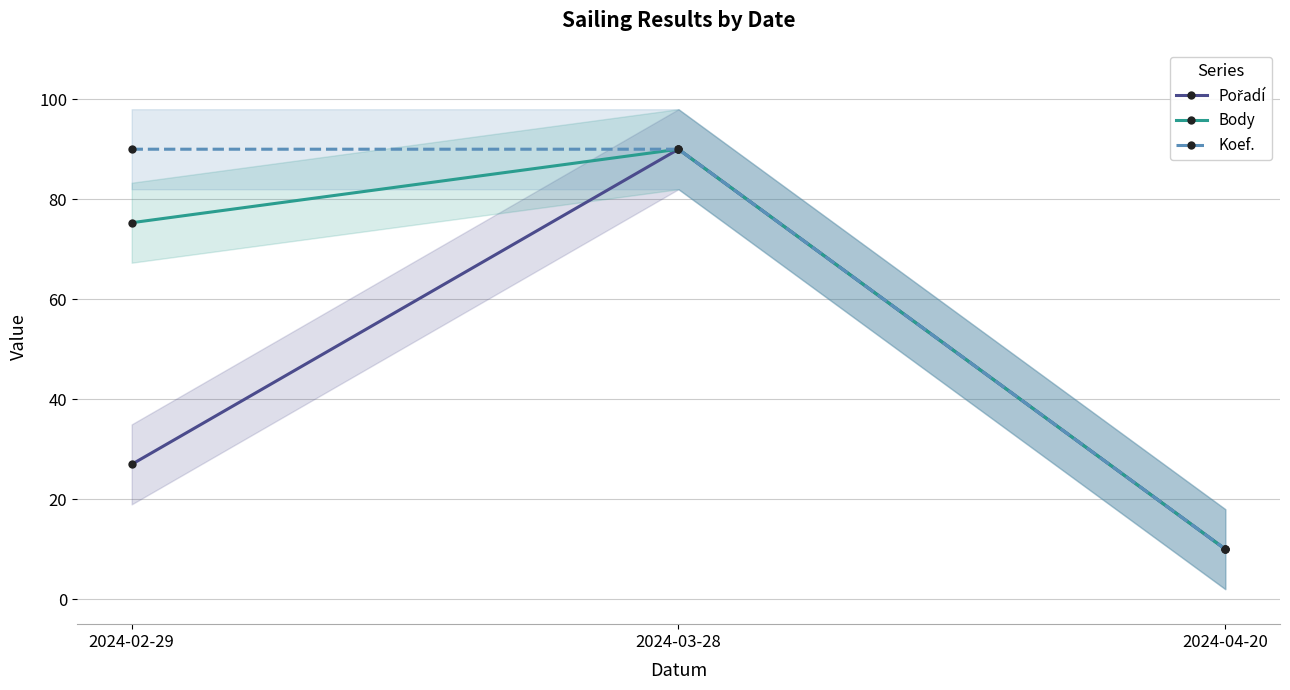

Reading right to left, transcribe all the data shown in this chart.

Pořadí: 2024-04-20=10.0	2024-03-28=90.0	2024-02-29=27.0
Body: 2024-04-20=10.0	2024-03-28=90.0	2024-02-29=75.3
Koef.: 2024-04-20=10.0	2024-03-28=90.0	2024-02-29=90.0